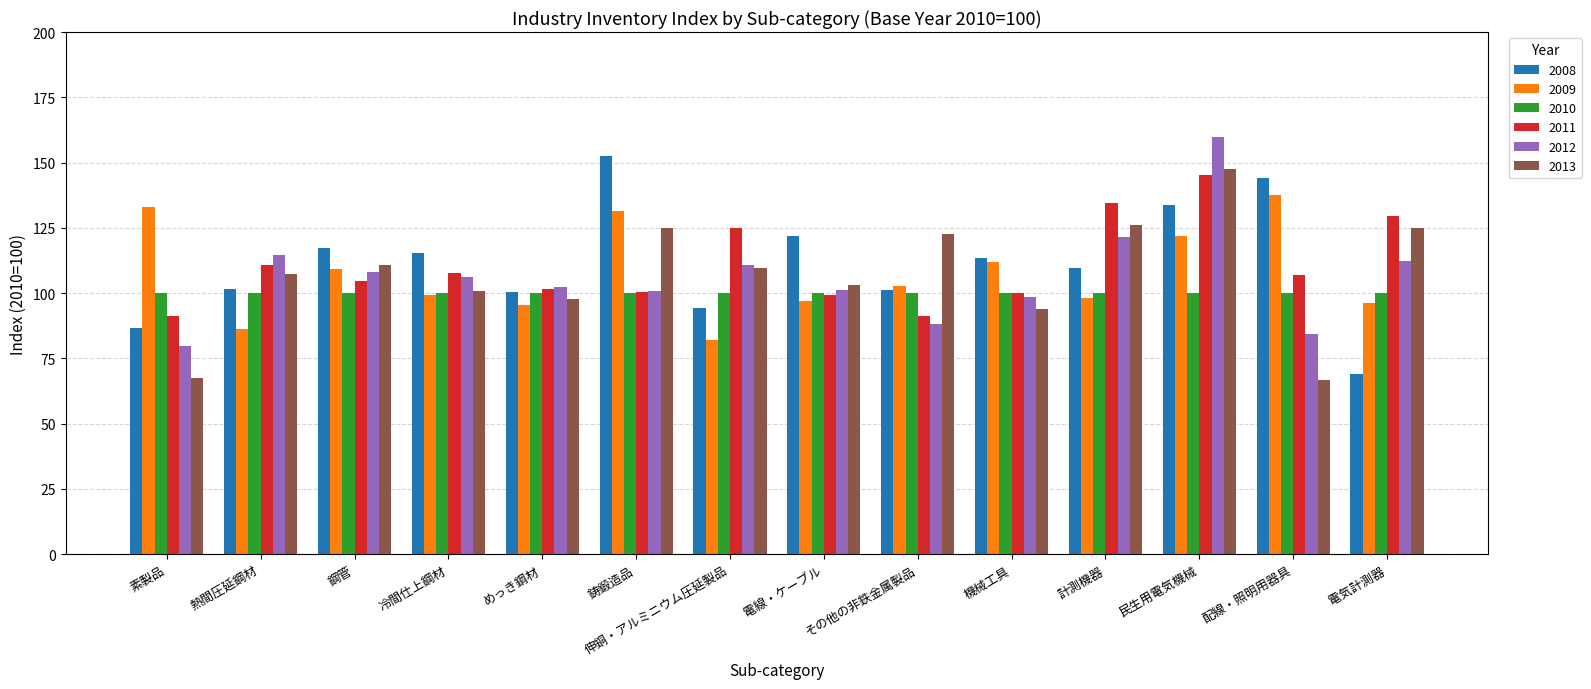

Is it true that 2012 equals 116.4 at その他の非鉄金属製品?

False